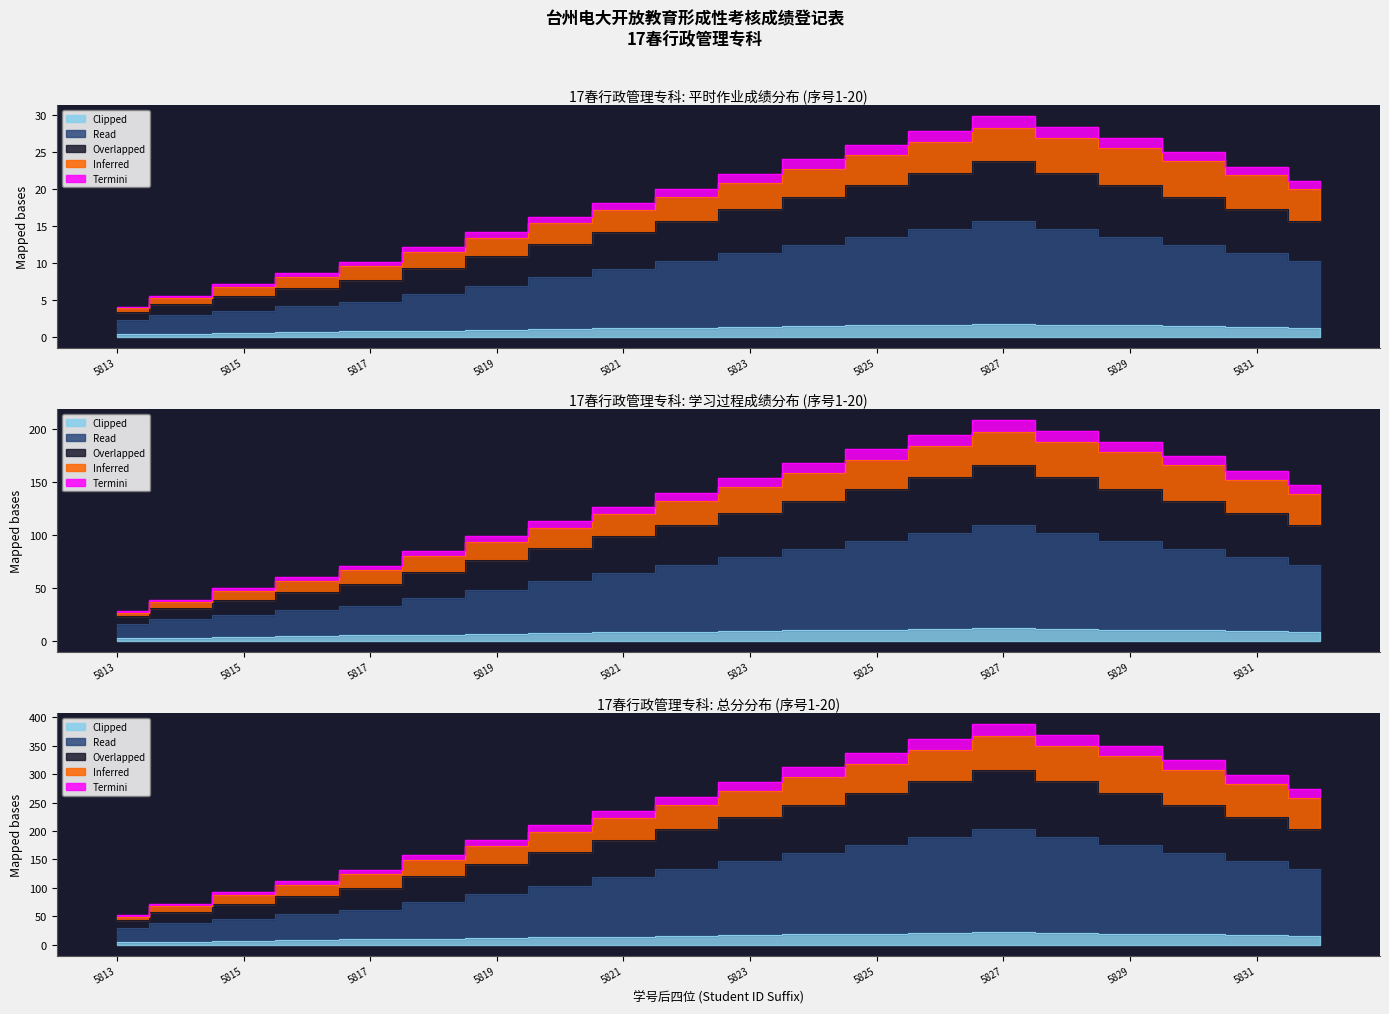

True or false: Read and Clipped intersect in this chart.

False